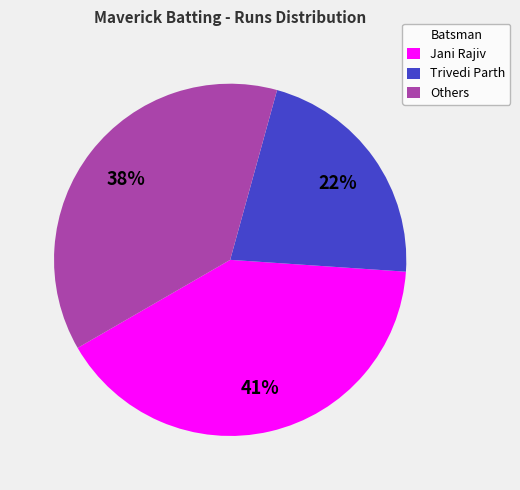

Does Trivedi Parth account for over 50% of the chart?

No